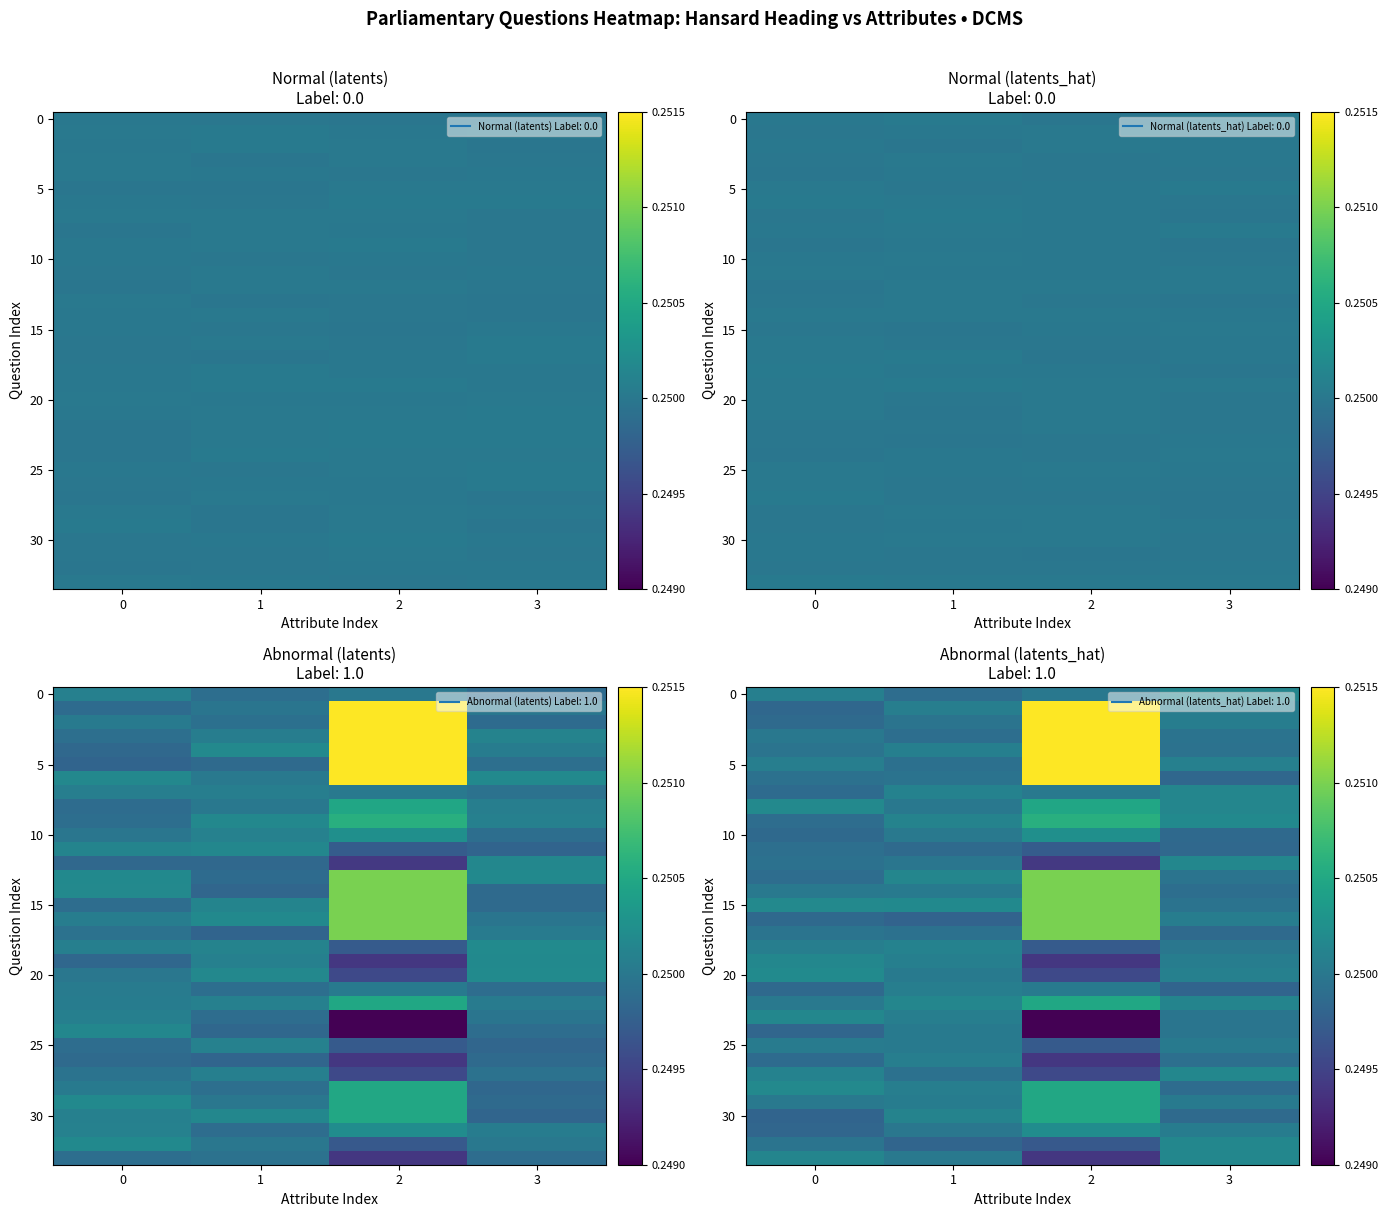

Which category has the highest value across all series?

2